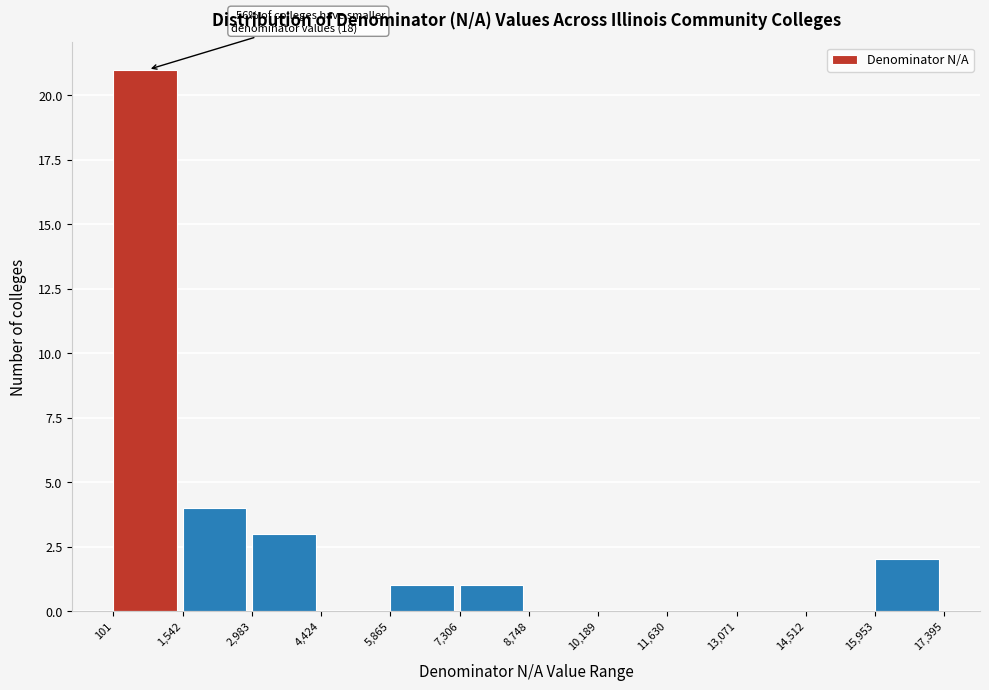

Which range on the x-axis has the tallest bar?

101 to 1,542